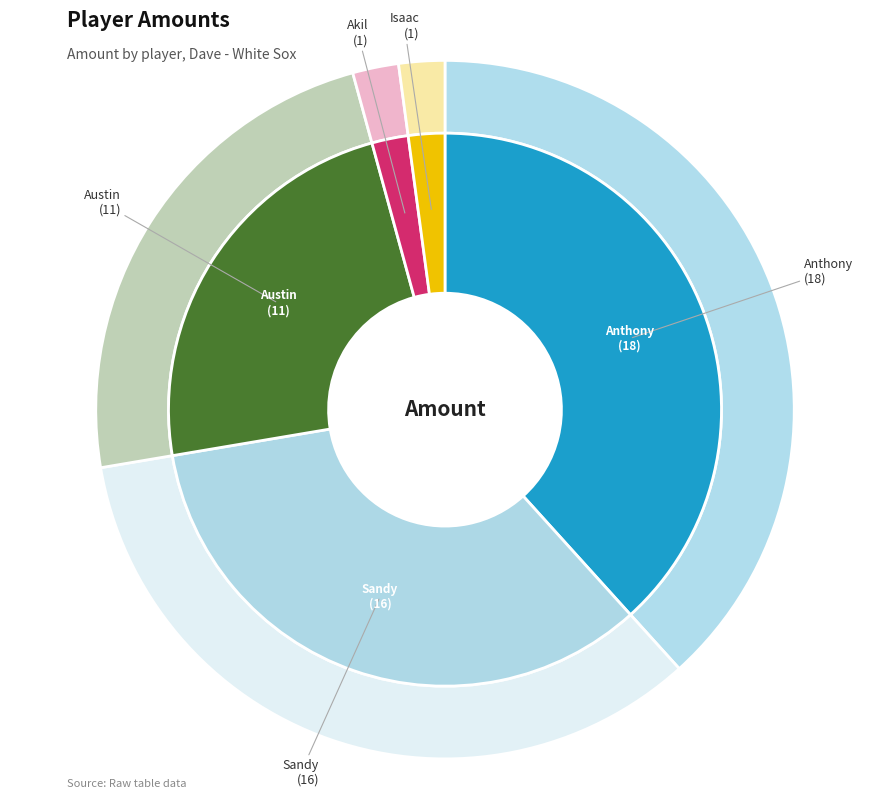

Does Akil represent more than half of the total?

No